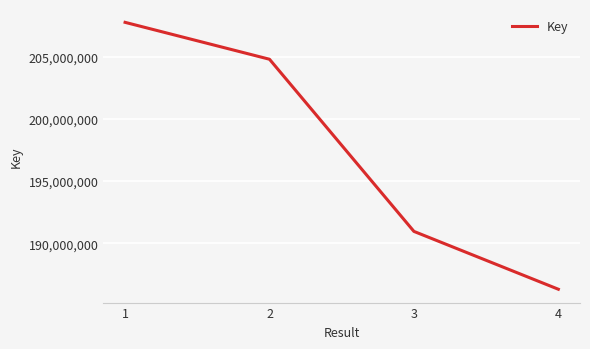

What is the greatest value displayed?

207766767